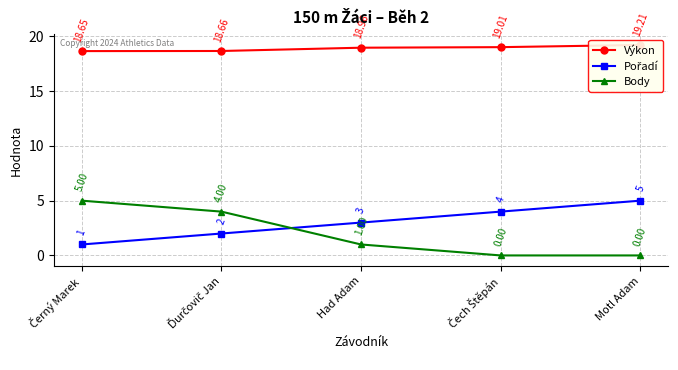

Which series has the largest total across all categories?

Výkon